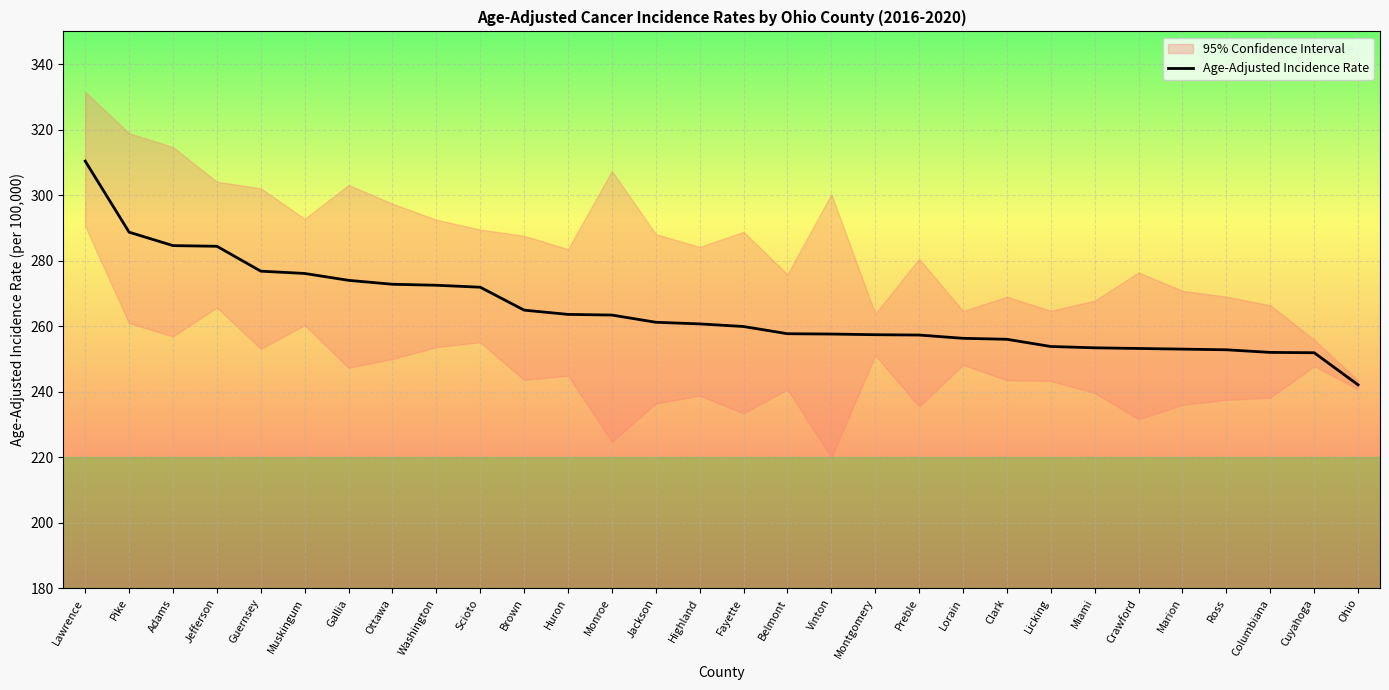

What is the maximum value shown in the chart?

310.4